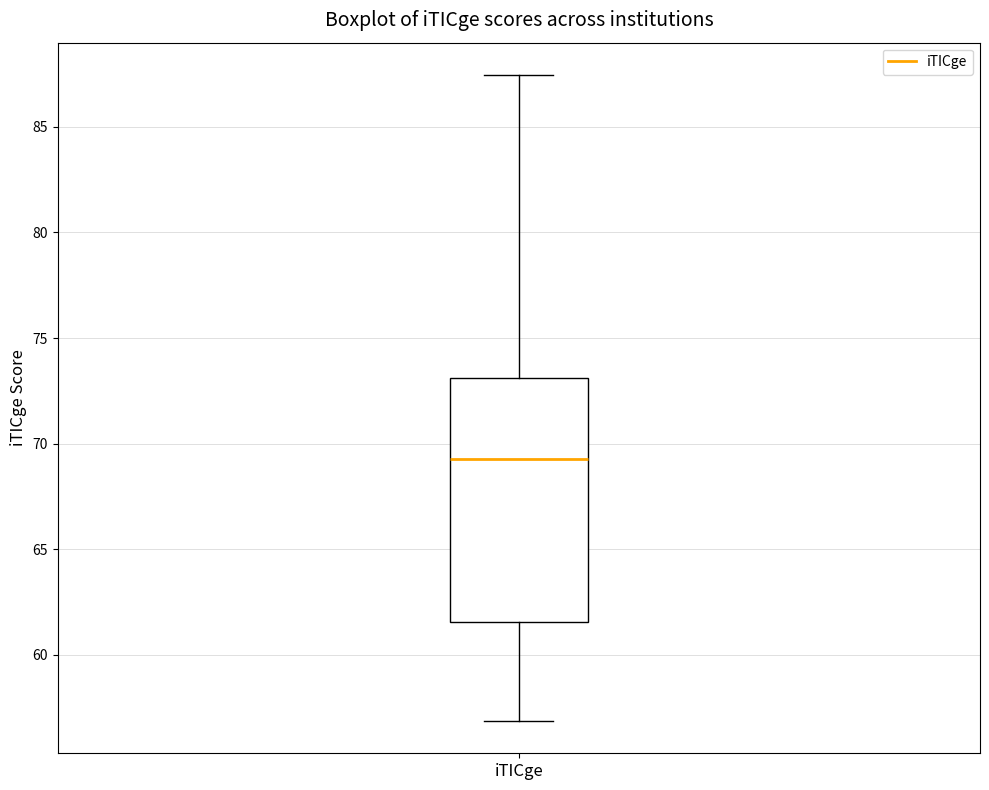

Where is the lower edge of the box for iTICge on the y-axis? The values are not printed on the chart, so give them approximately, as read against the axis.

61.5